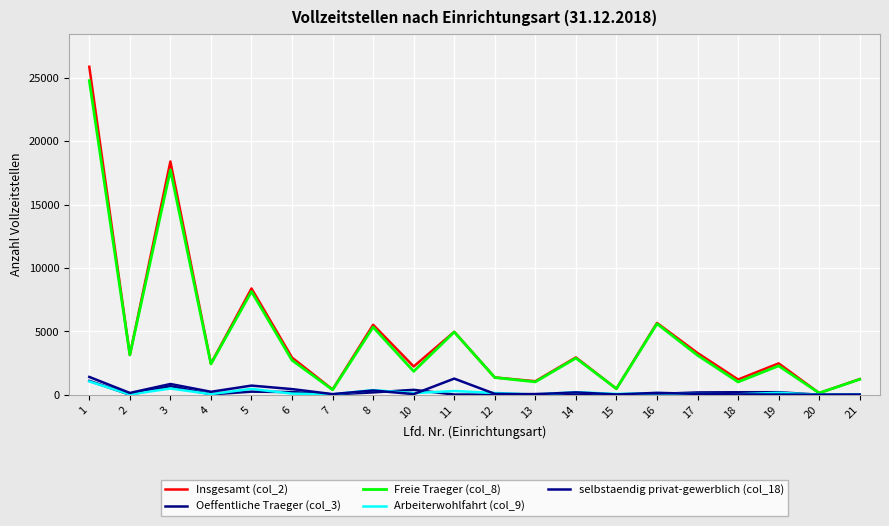

Is this an area chart (filled region under the line)?

No